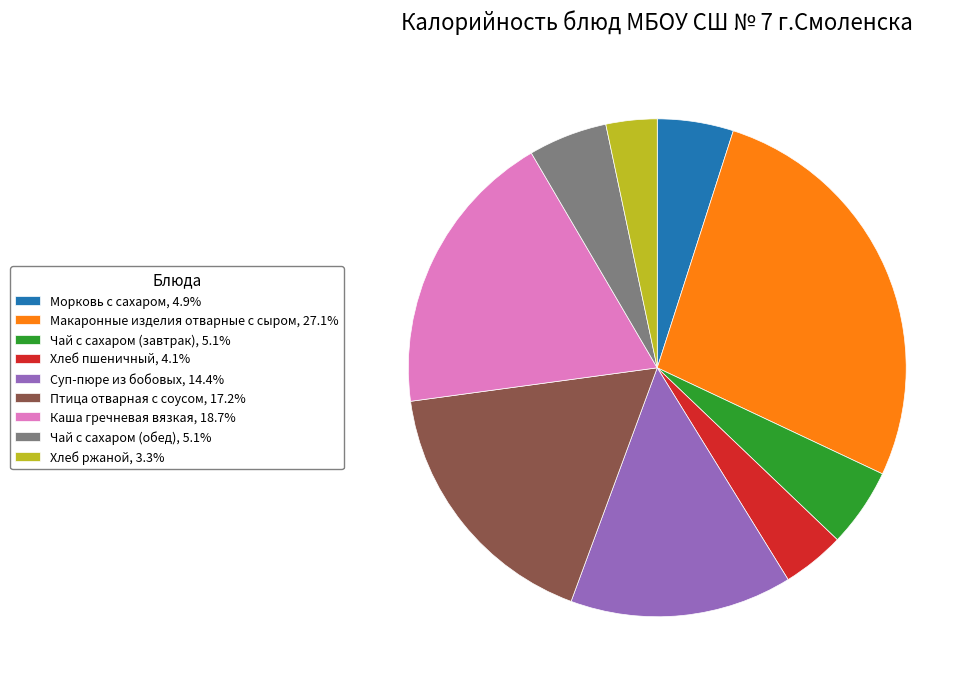

Combined, do Суп-пюре из бобовых, 14.4% and Птица отварная с соусом, 17.2% account for over 50%?

No